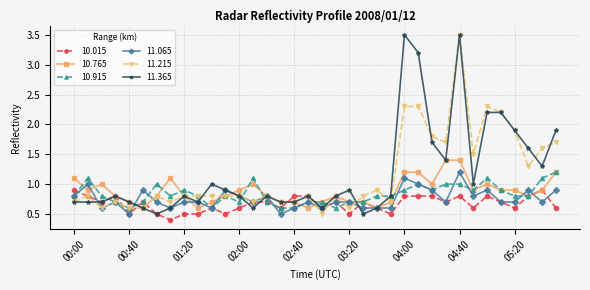

True or false: 10.915 has more than 0 interior local peaks.

True